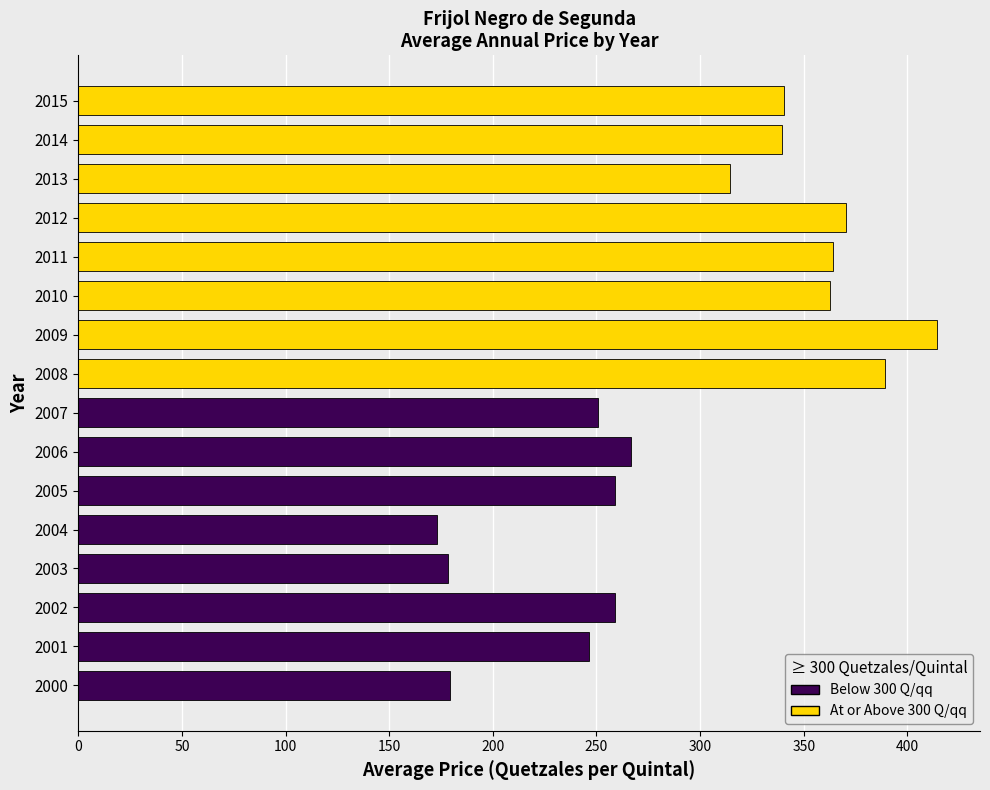

At which category does the chart reach its peak across all series?

2009